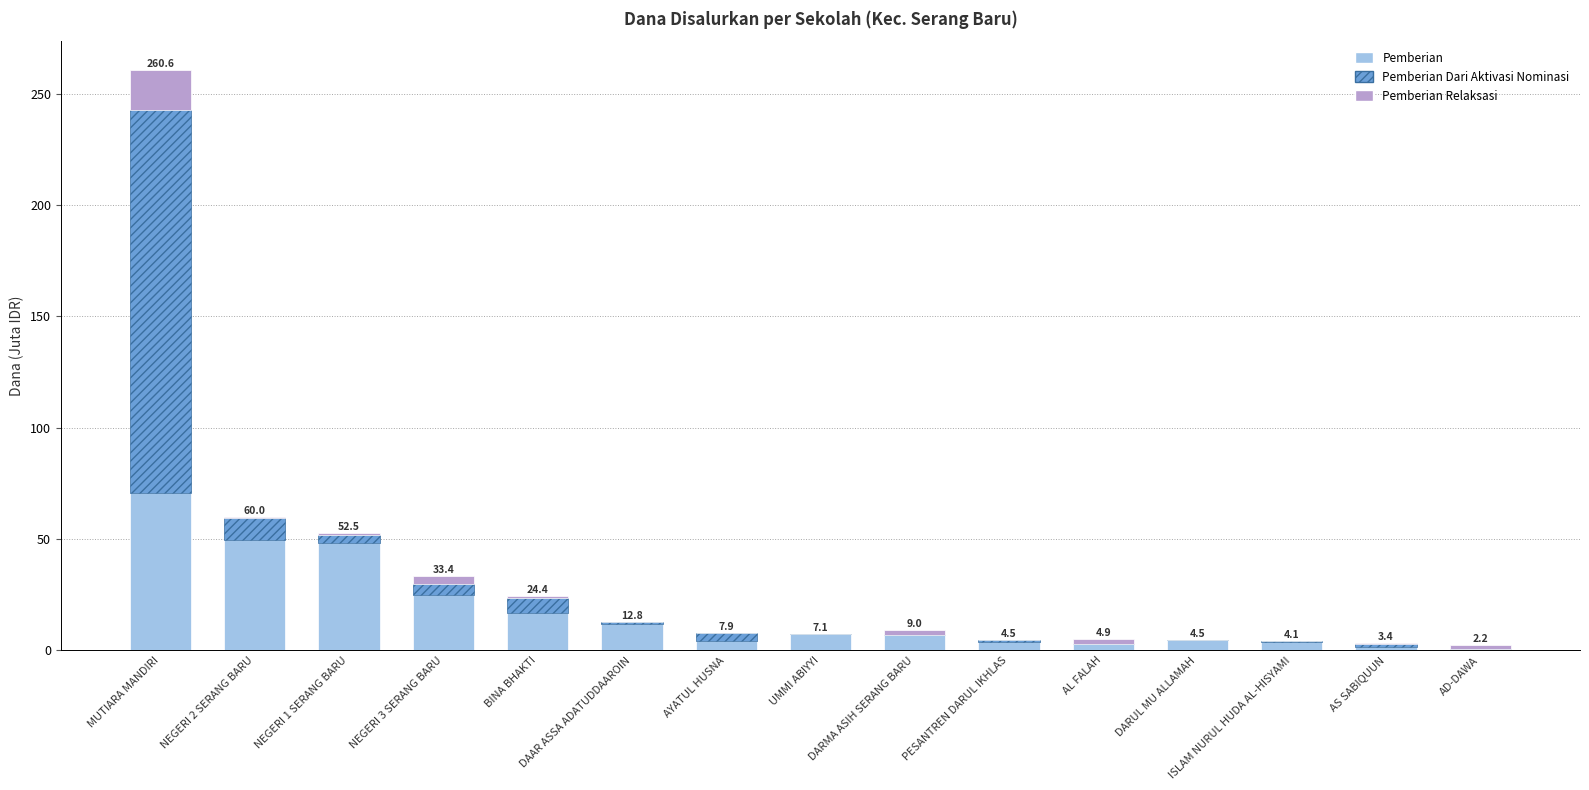

What are all the series names shown in the legend?

Pemberian, Pemberian Dari Aktivasi Nominasi, Pemberian Relaksasi